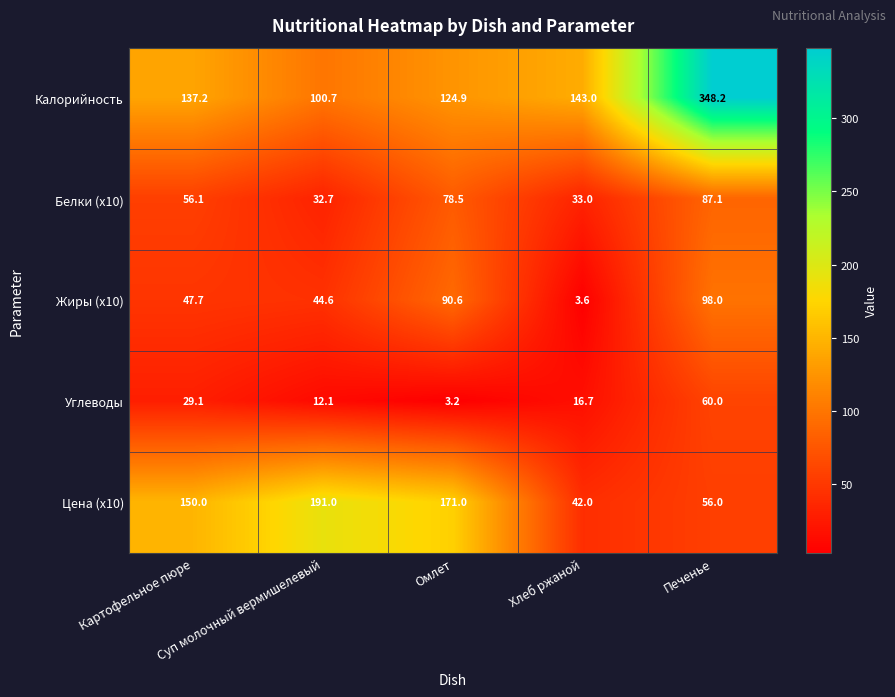

Which series has the largest range (max minus min)?

Калорийность